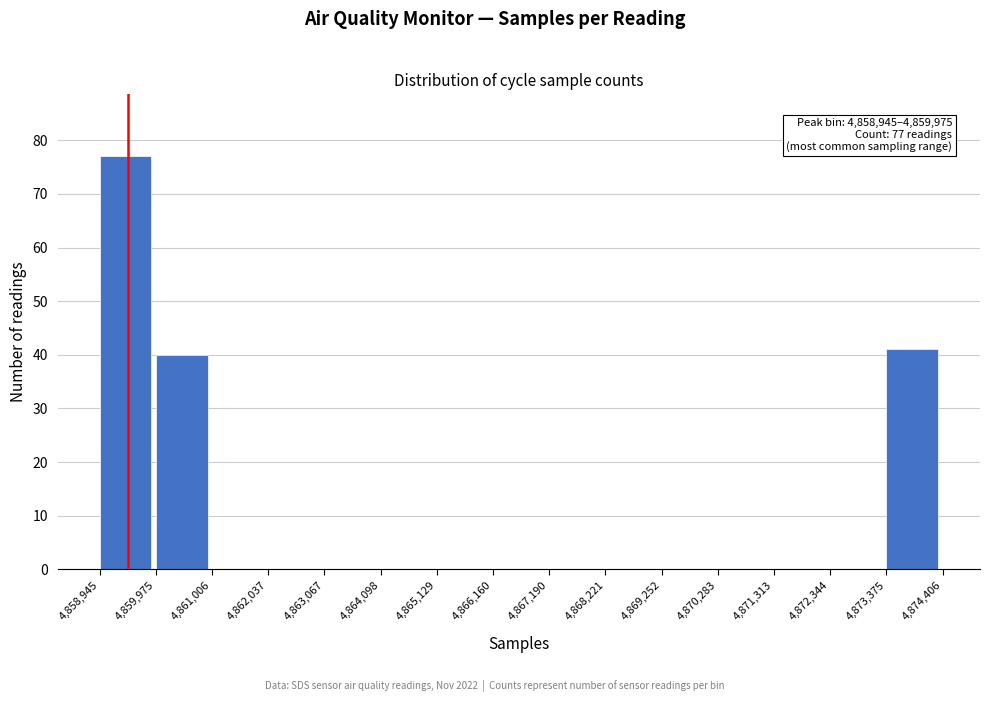

Which range on the x-axis has the tallest bar?

4,858,945 to 4,859,975